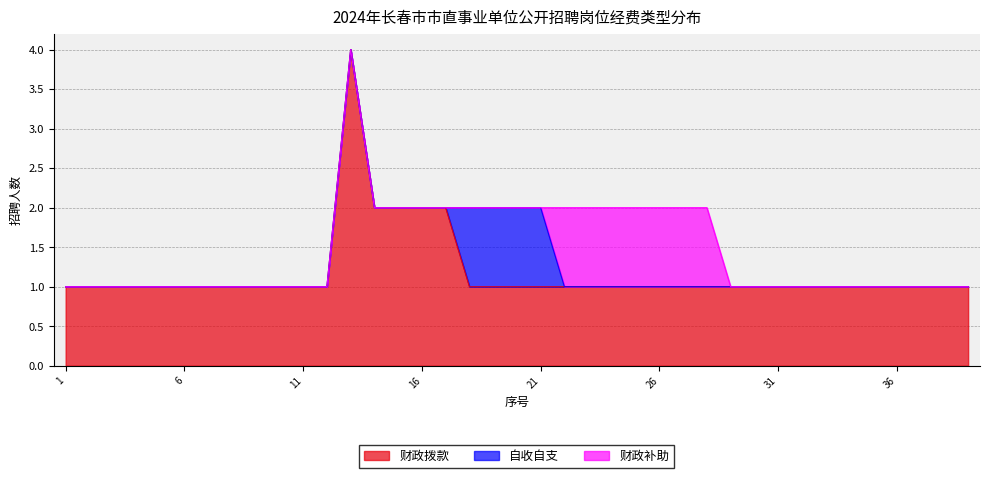

What is the highest value of the 财政拨款 series?

4